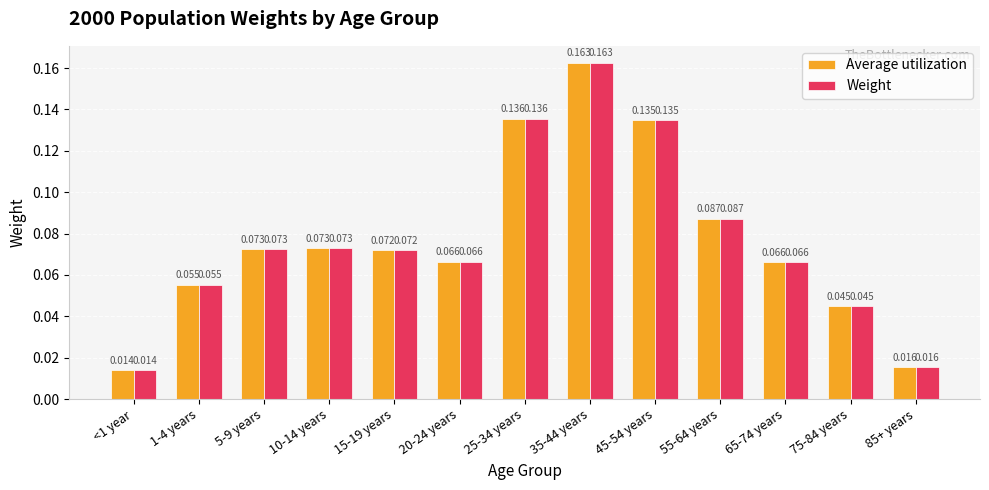

Is the value of Average utilization at 75-84 years greater than the value of Weight at 85+ years?

Yes